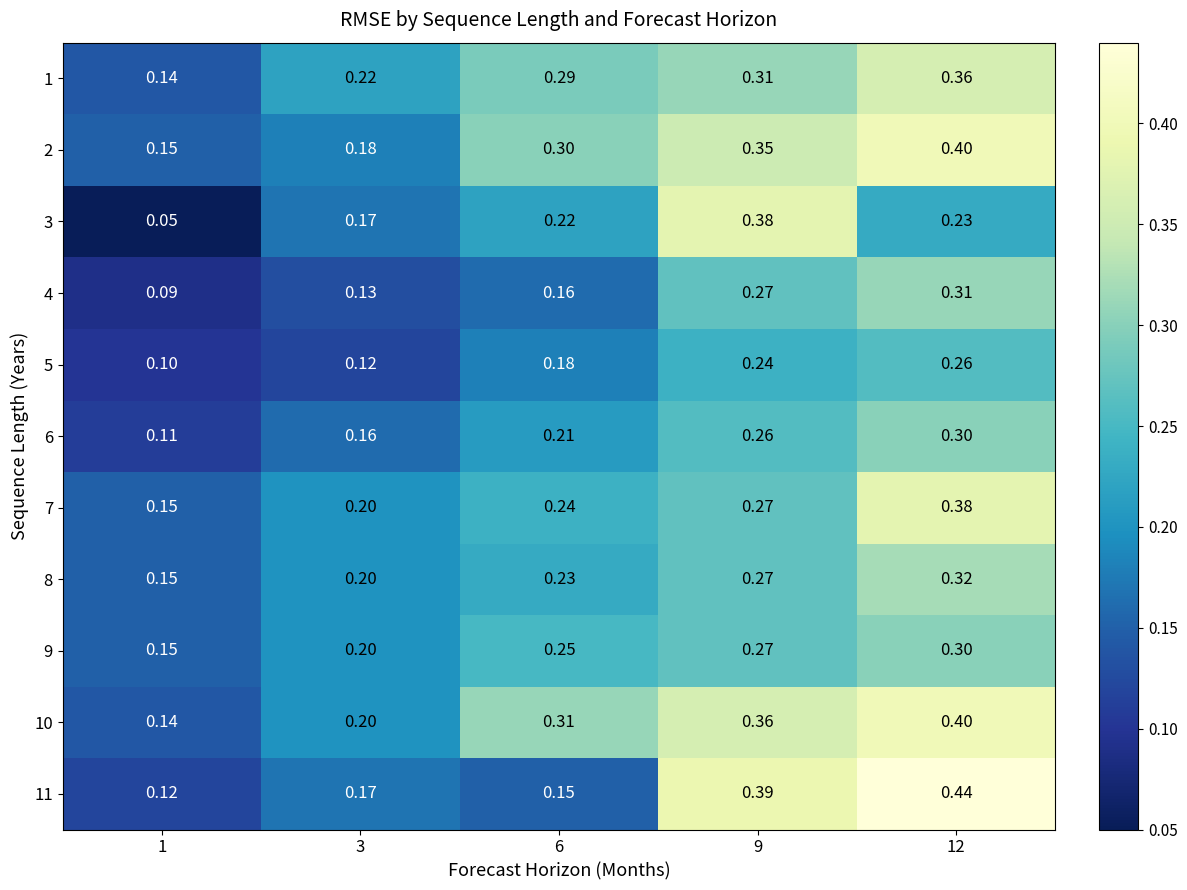

What is the smallest value displayed?

0.1